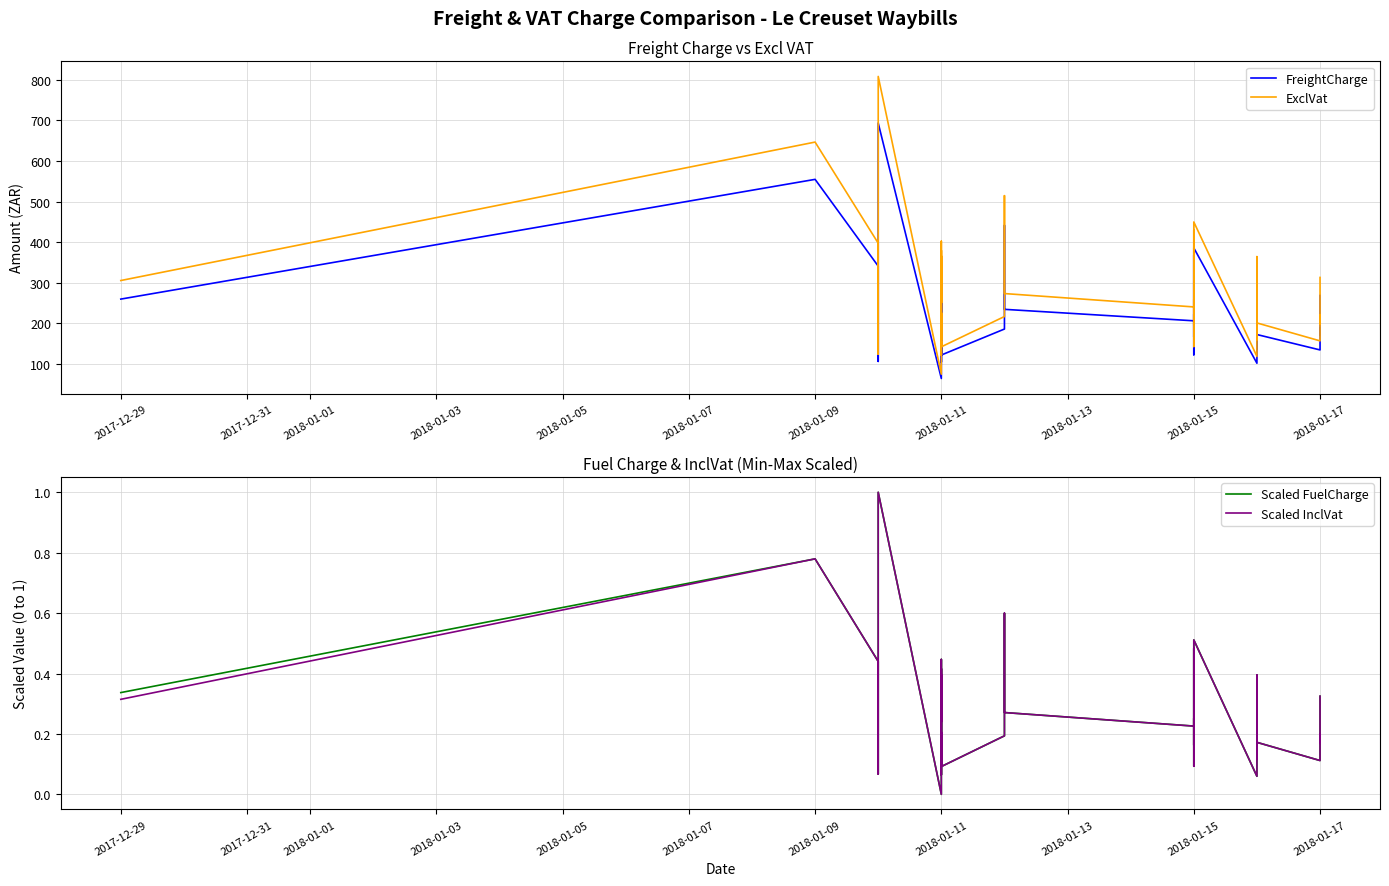

The Scaled FuelCharge series shows 0.3 at 2018-01-11. True or false?

False